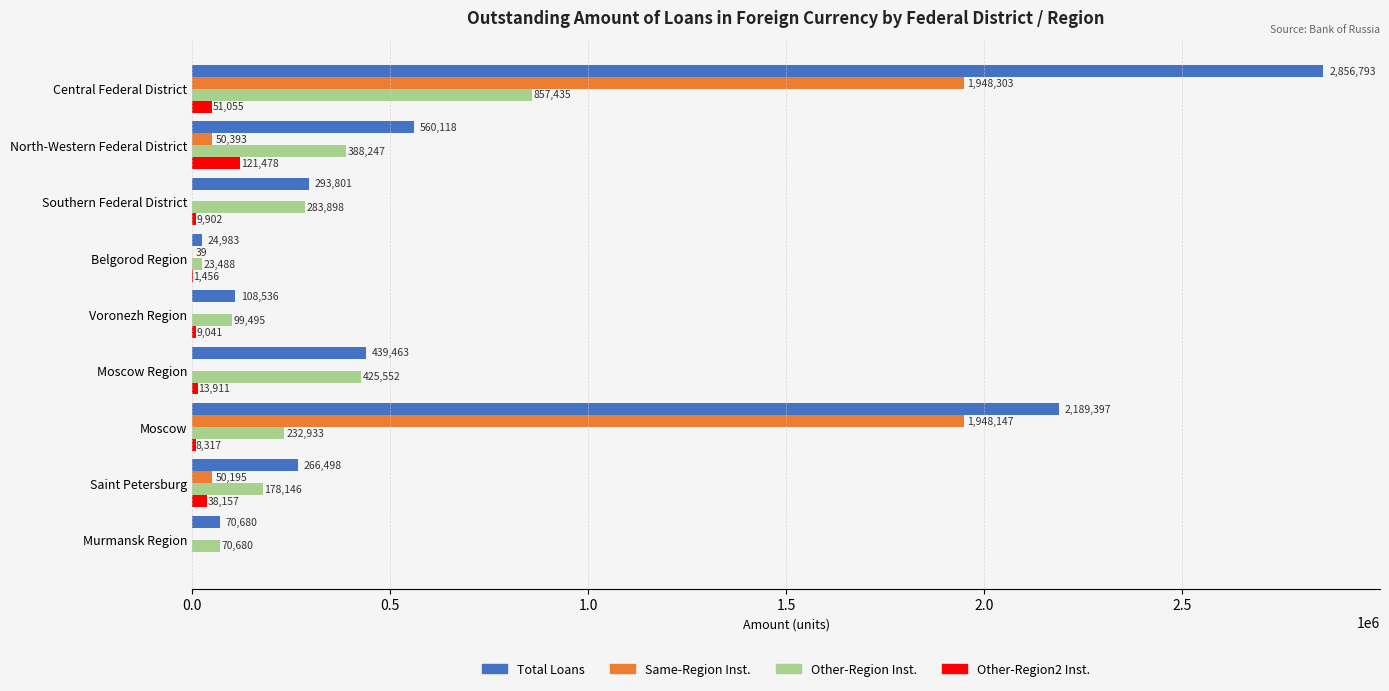

What is the greatest value displayed?

2856793